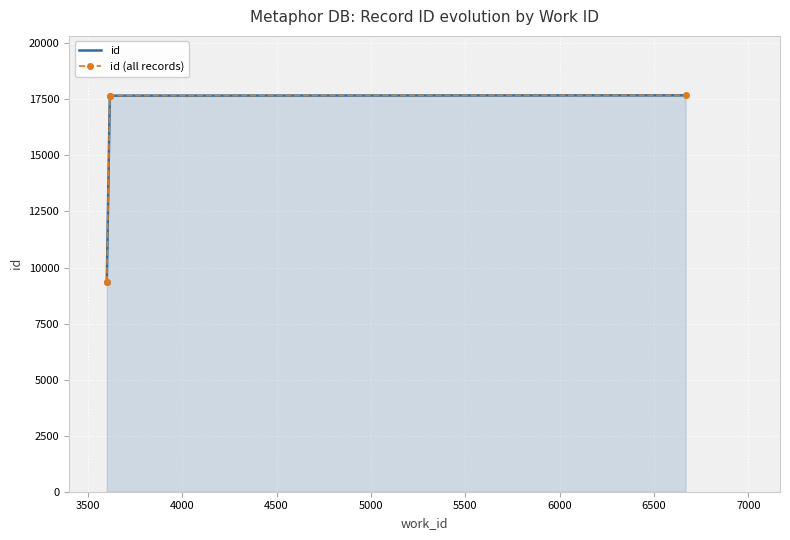

Reading left to right, list all the values displayed in this chart.

9342	9345	17666	17669	17679